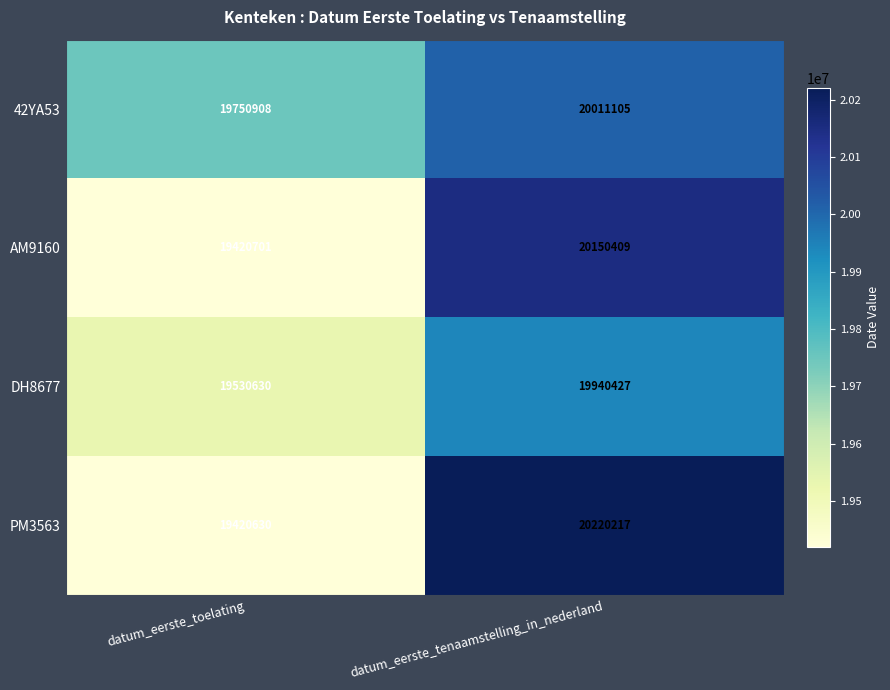

Reading right to left, transcribe all the data shown in this chart.

42YA53: 20011105	19750908
AM9160: 20150409	19420701
DH8677: 19940427	19530630
PM3563: 20220217	19420630